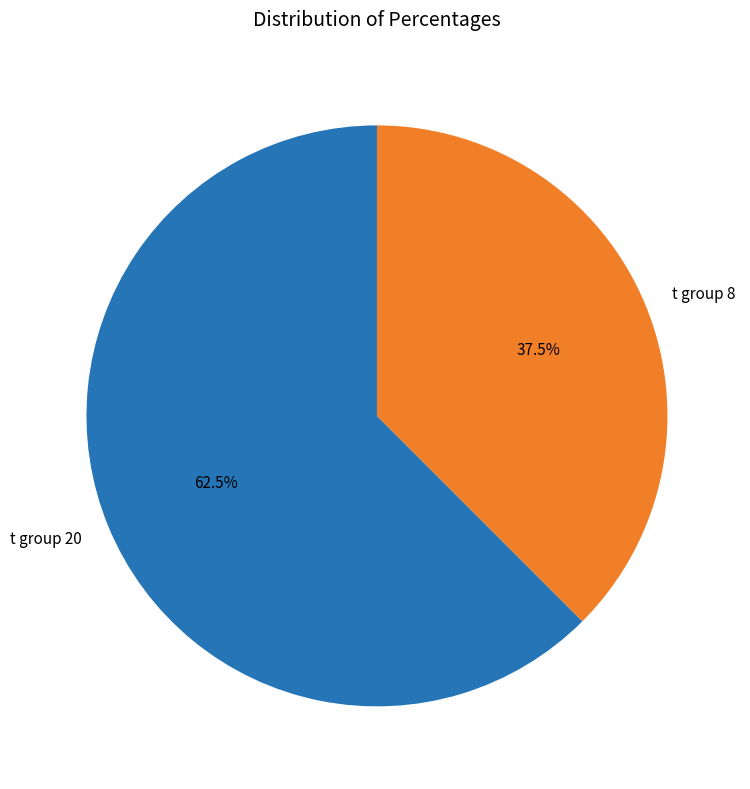

Is there any slice that represents more than half of the pie?

Yes